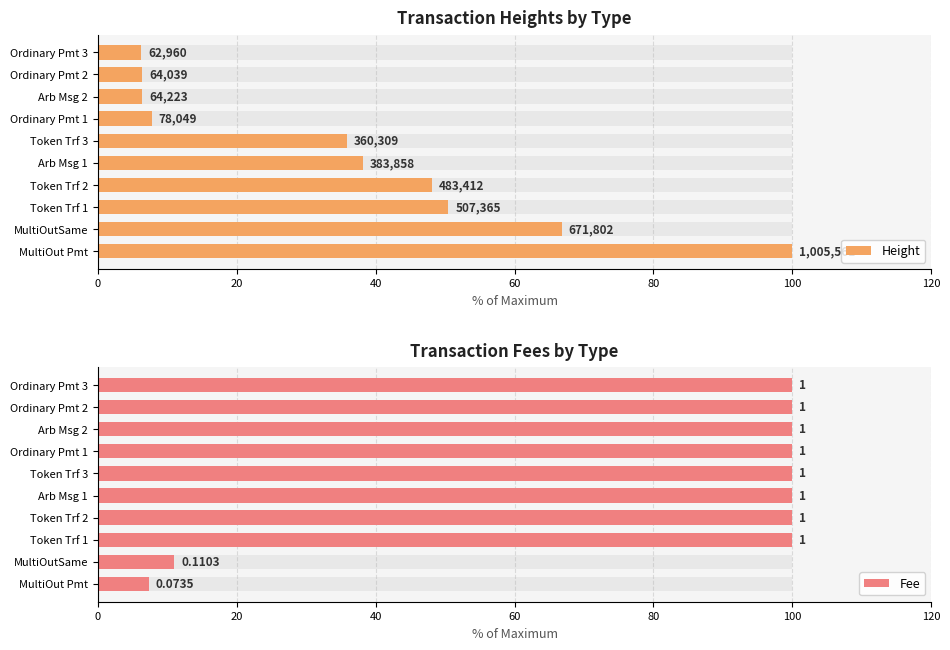

Is it true that Height equals 38.2 at 80?

True